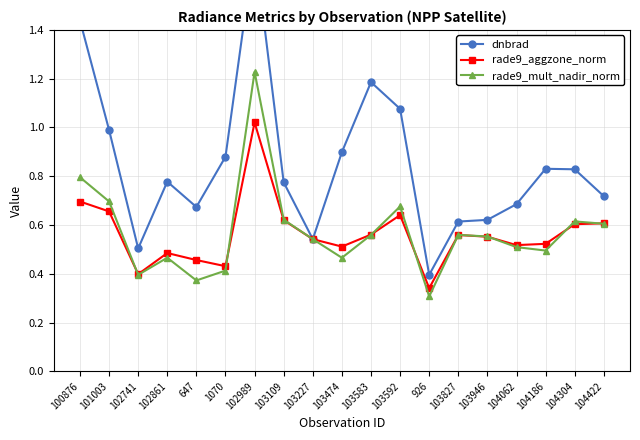

At which category does the chart reach its peak across all series?

102989